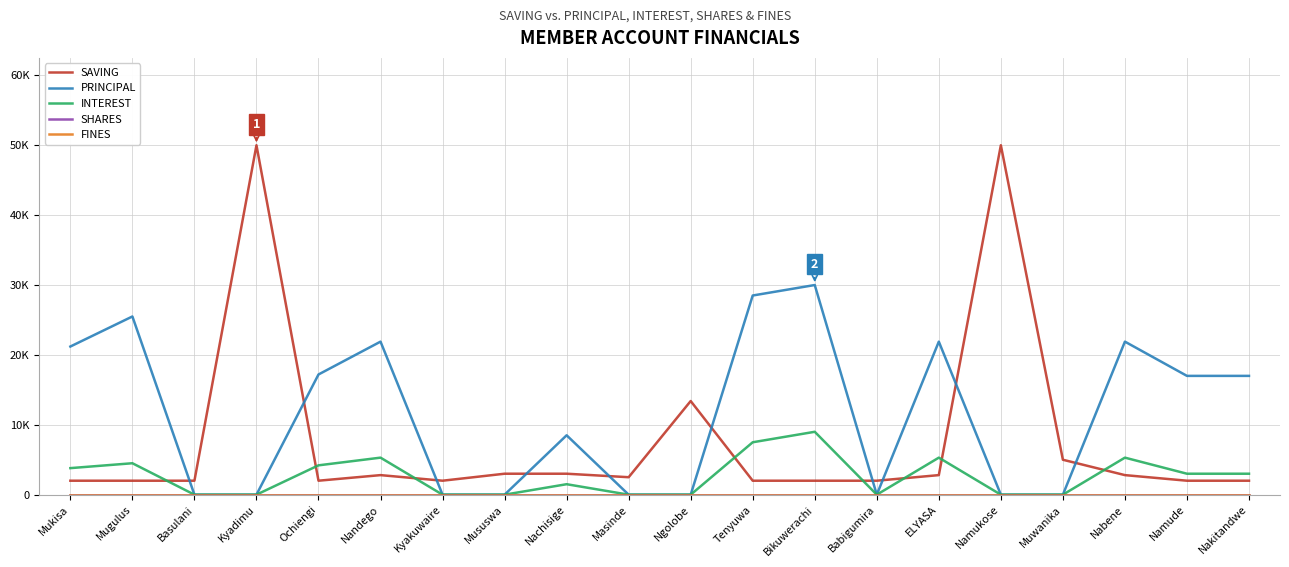

Which series has the largest total across all categories?

PRINCIPAL